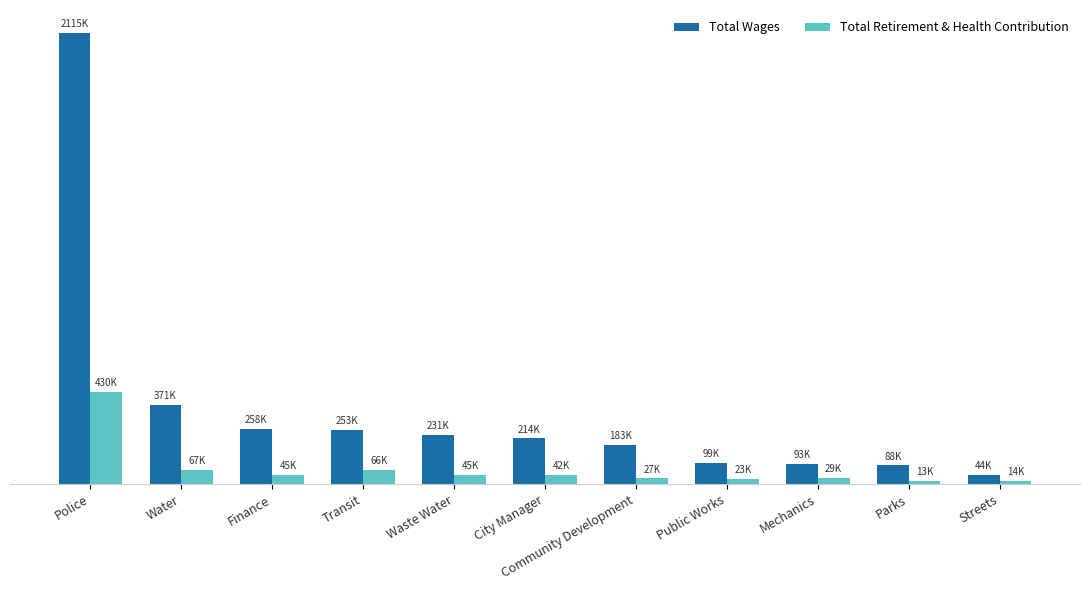

Does the chart contain any negative values?

No